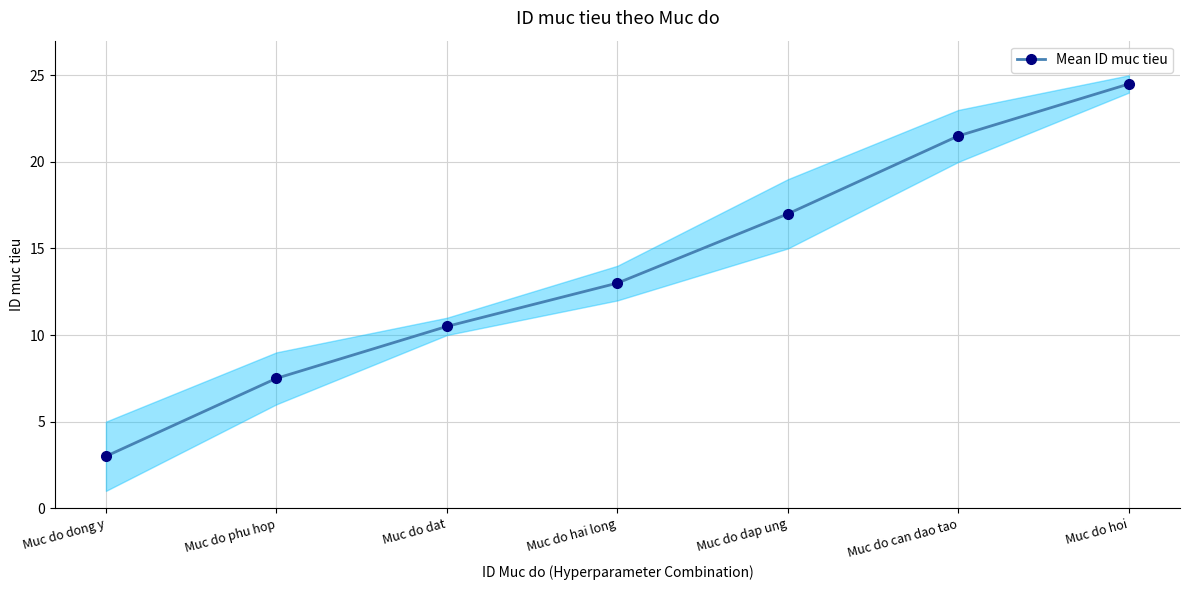

The chart shows a value of 10.9 at Muc do phu hop. True or false?

False